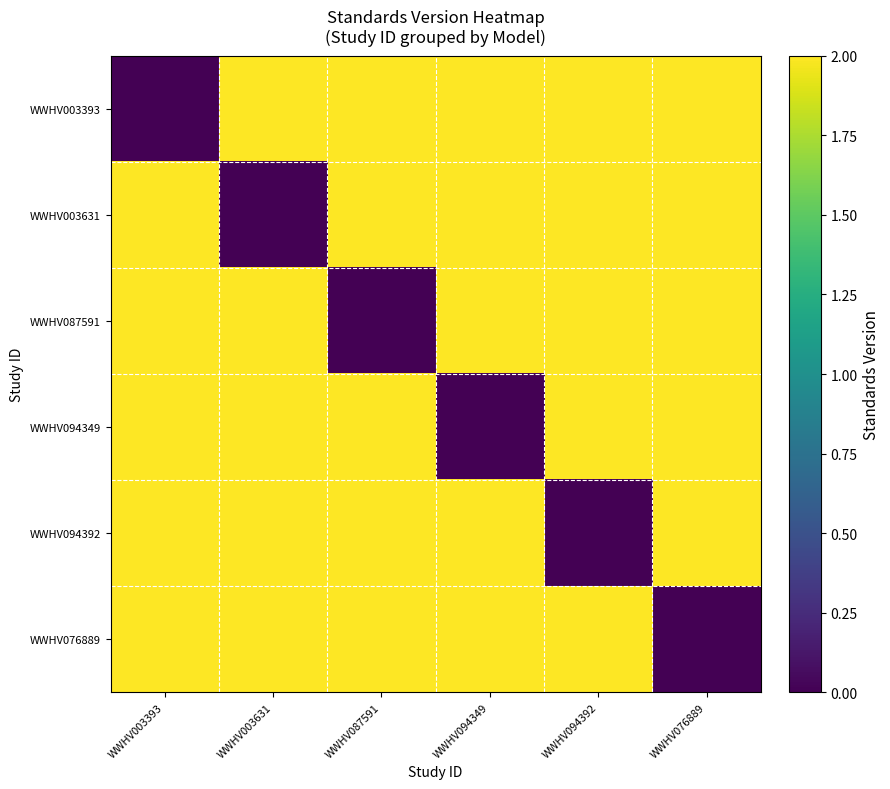

Reading left to right, what are all the values shown in this chart?

WWHV003393: WWHV003393=0	WWHV003631=2	WWHV087591=2	WWHV094349=2	WWHV094392=2	WWHV076889=2
WWHV003631: WWHV003393=2	WWHV003631=0	WWHV087591=2	WWHV094349=2	WWHV094392=2	WWHV076889=2
WWHV087591: WWHV003393=2	WWHV003631=2	WWHV087591=0	WWHV094349=2	WWHV094392=2	WWHV076889=2
WWHV094349: WWHV003393=2	WWHV003631=2	WWHV087591=2	WWHV094349=0	WWHV094392=2	WWHV076889=2
WWHV094392: WWHV003393=2	WWHV003631=2	WWHV087591=2	WWHV094349=2	WWHV094392=0	WWHV076889=2
WWHV076889: WWHV003393=2	WWHV003631=2	WWHV087591=2	WWHV094349=2	WWHV094392=2	WWHV076889=0